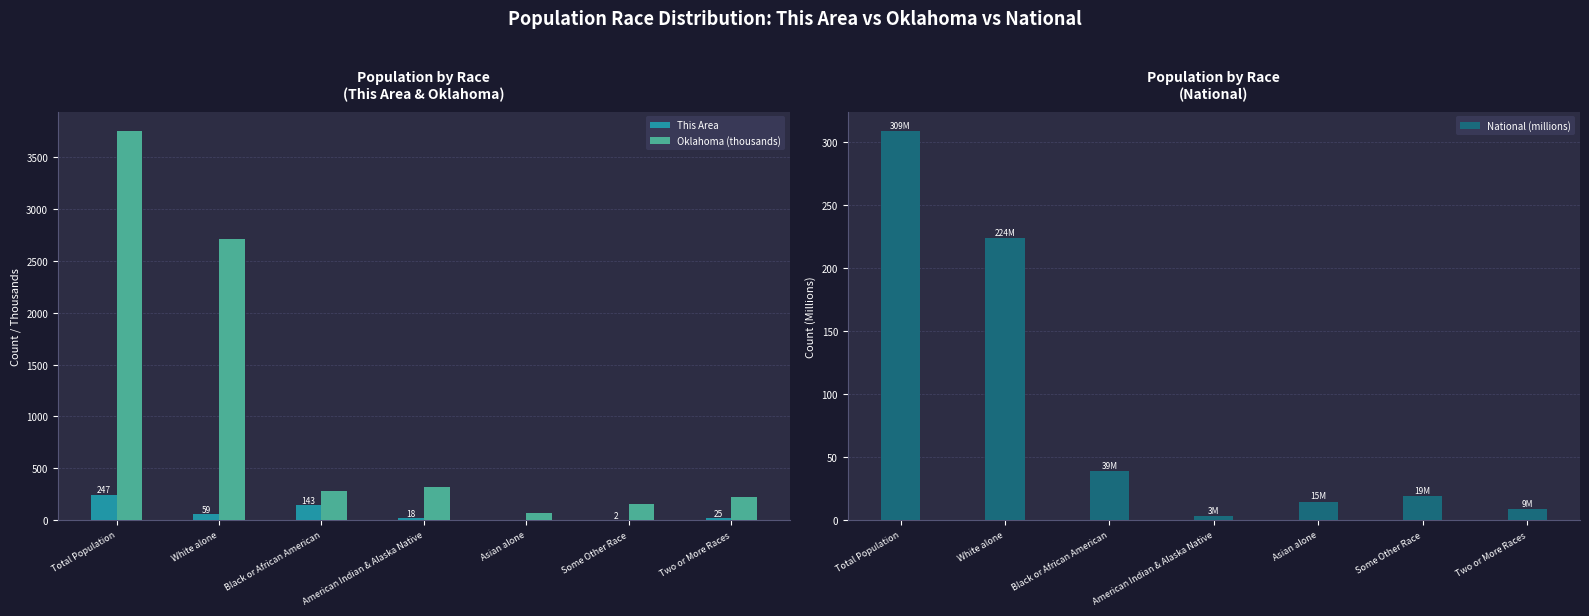

Reading left to right, extract all data points from this chart.

This Area: 247.0	59.0	143.0	18.0	0.0	2.0	25.0
Oklahoma (thousands): 3751.4	2706.8	277.6	321.7	65.1	154.4	221.3
National (millions): 308.7	223.6	38.9	2.9	14.7	19.1	9.0